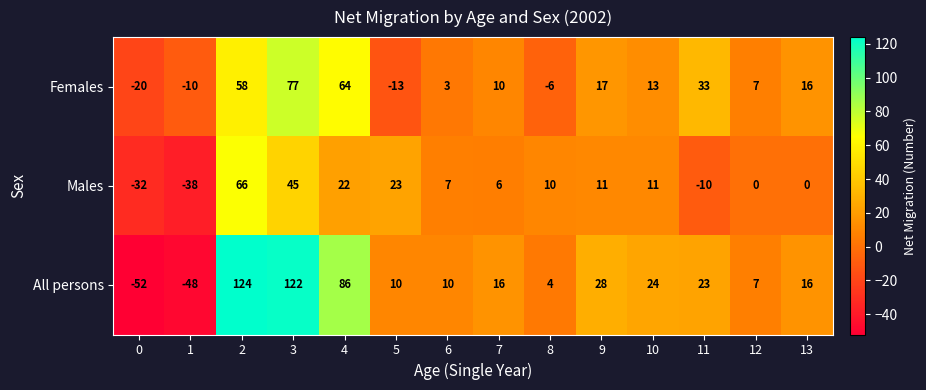

True or false: Males has a value of 0 at 12.

True